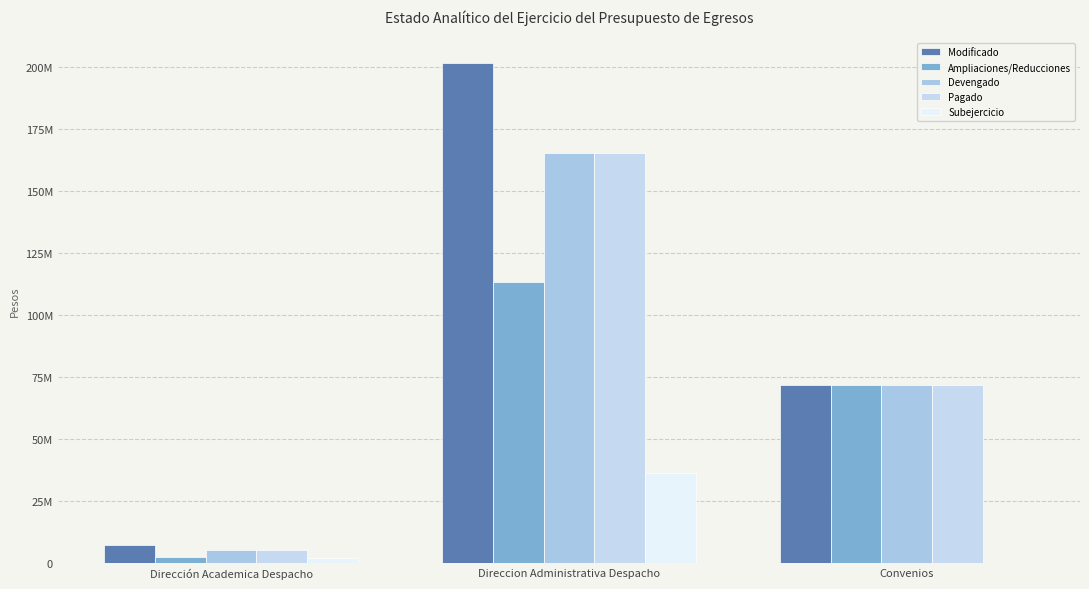

What is the difference between the Modificado values at Dirección Academica Despacho and Direccion Administrativa Despacho?

194246004